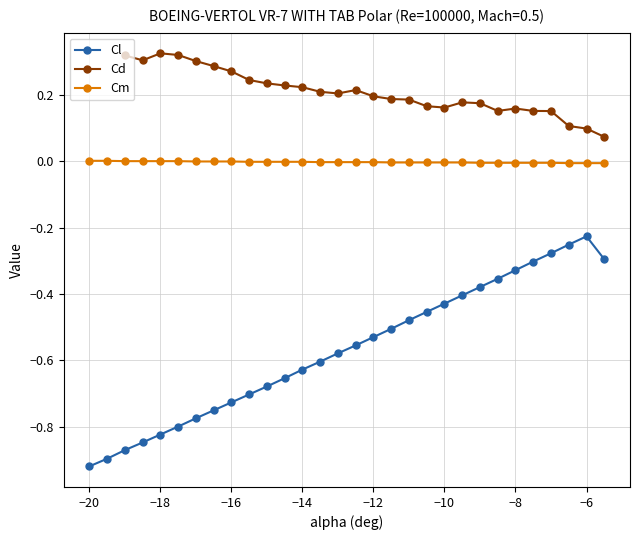

How many negative values does the Cm series have?

21